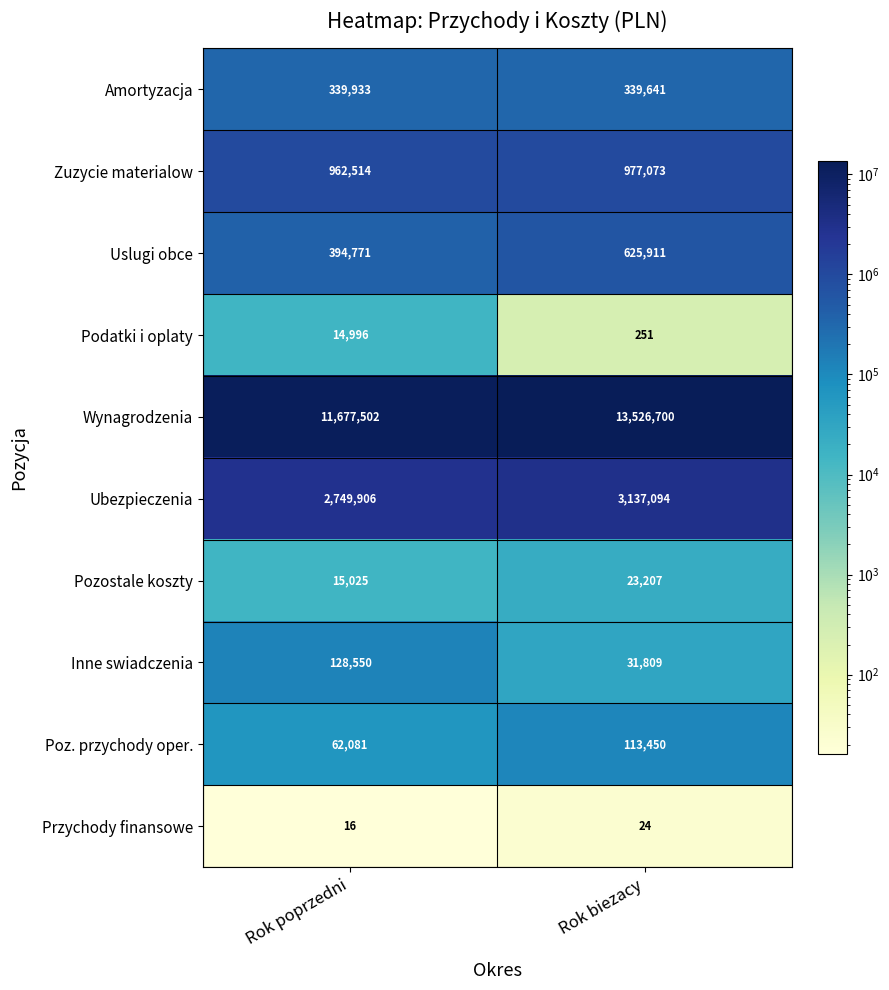

Is it true that Amortyzacja equals 217787 at Rok biezacy?

False